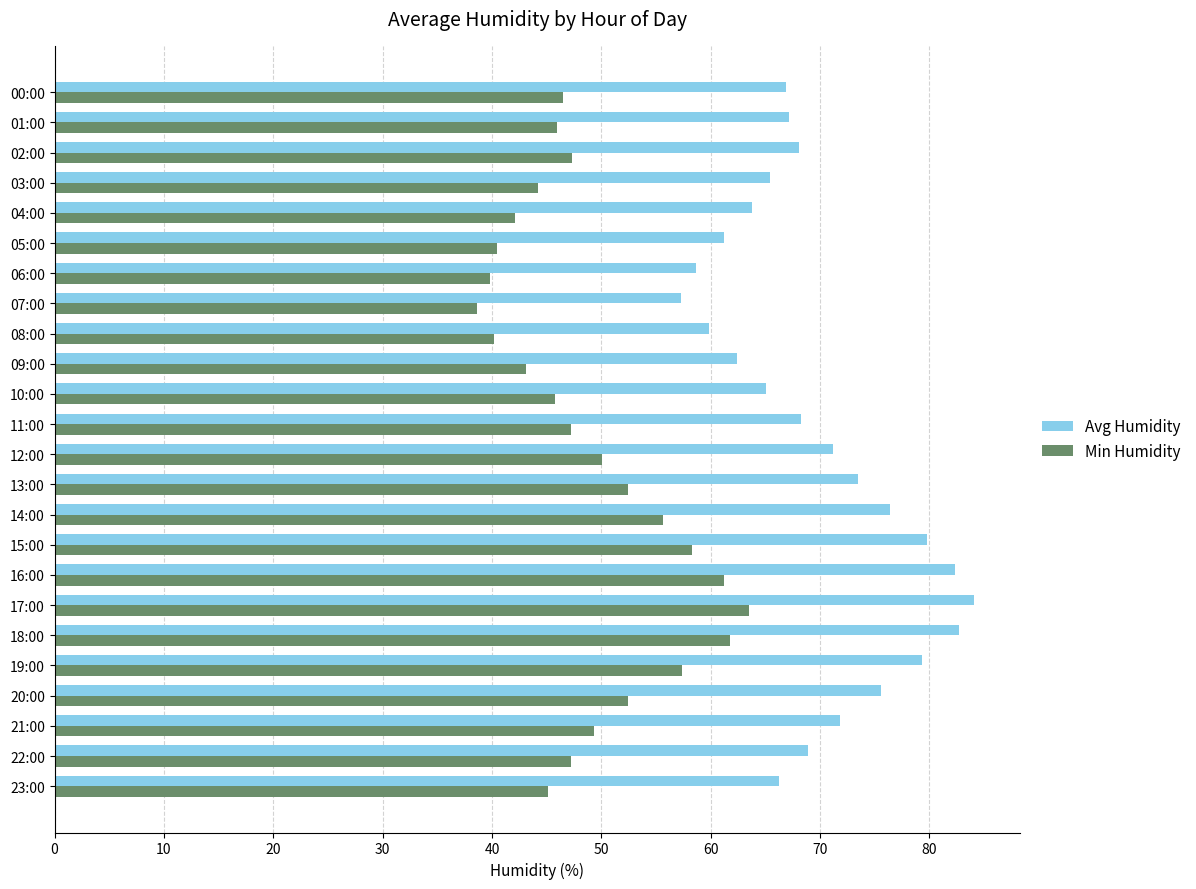

What is the average value of the Avg Humidity series?

69.8